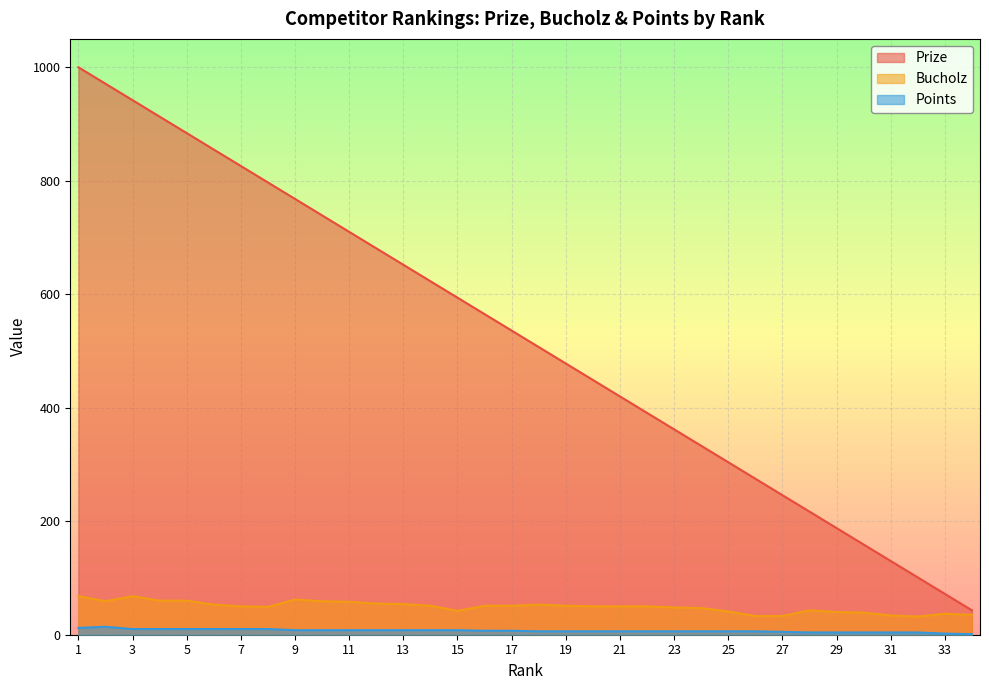

True or false: Points has more than 0 points higher than both neighbors.

True